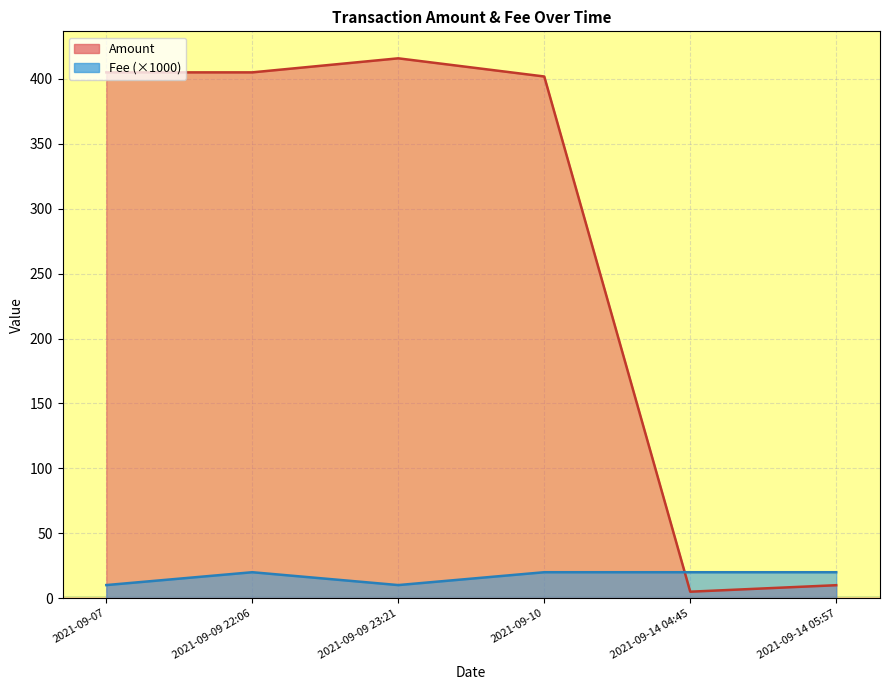

Rank the series at 2021-09-14 05:57 from highest to lowest value.

Fee, Amount